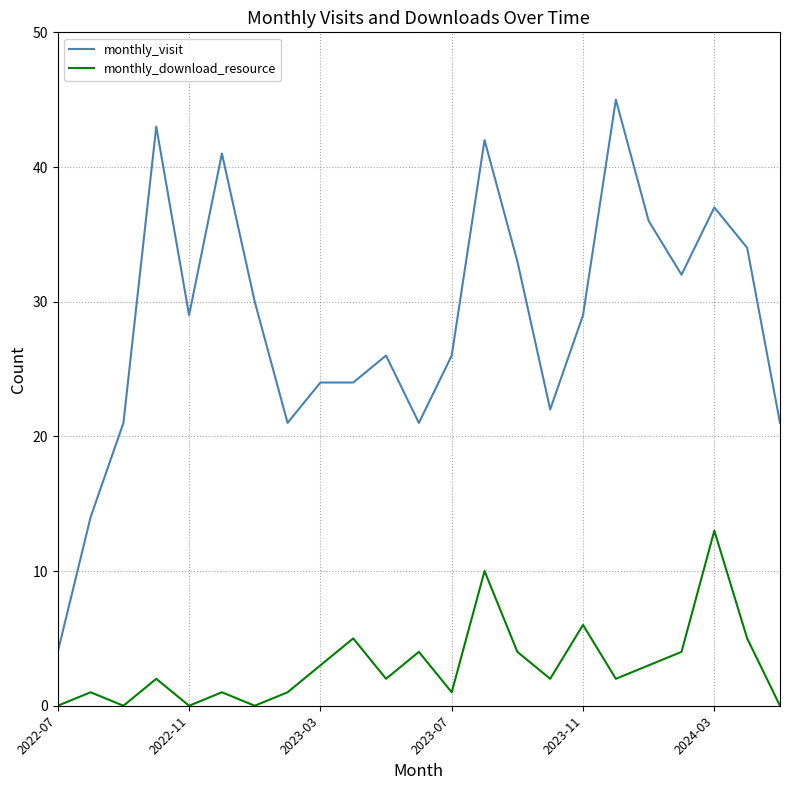

Which series has the largest total across all categories?

monthly_visit